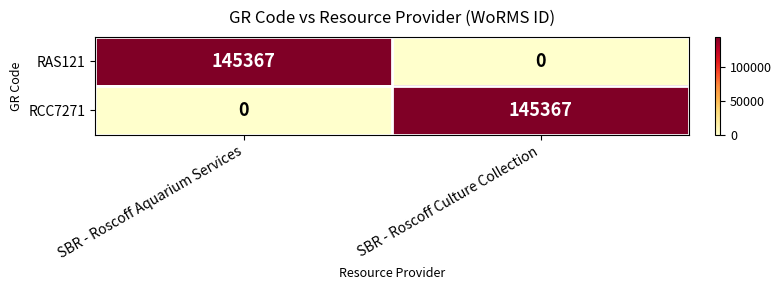

What is the sum of all RCC7271 values?

145367